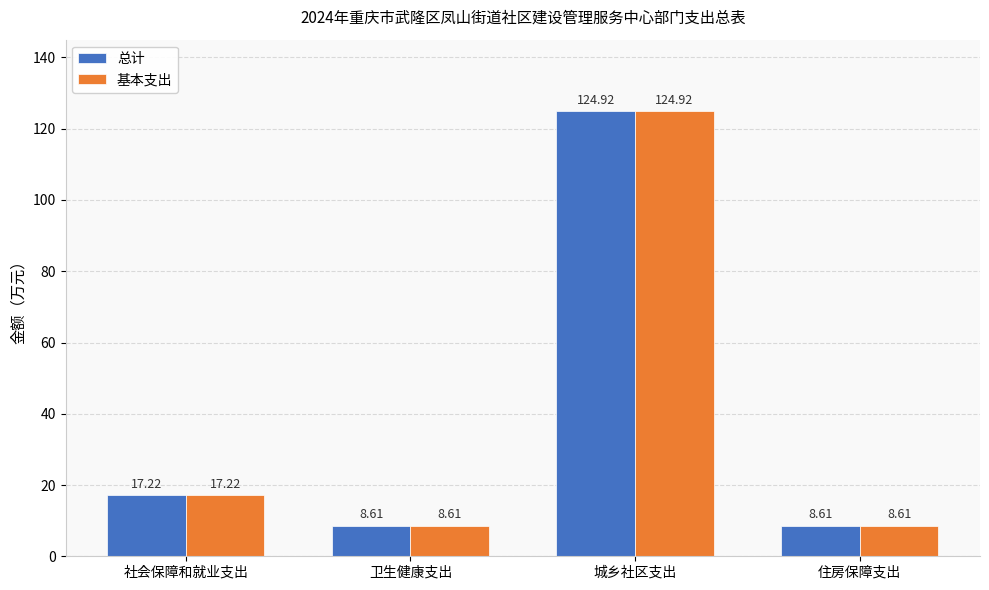

What is the sum of the 总计 values at 卫生健康支出 and 住房保障支出?

17.2